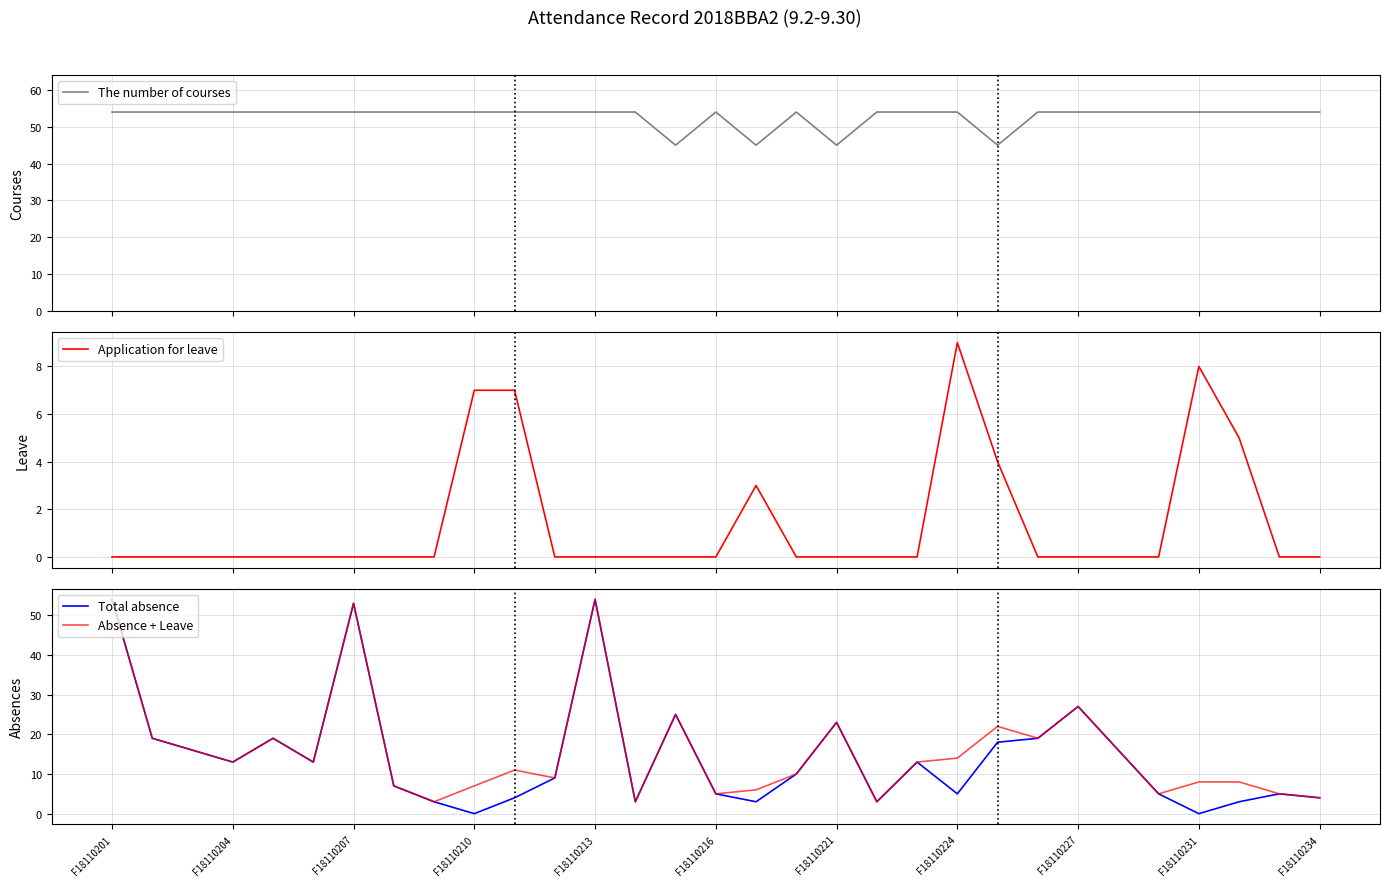

True or false: Total absence has a value of 1 at F18110234.

False